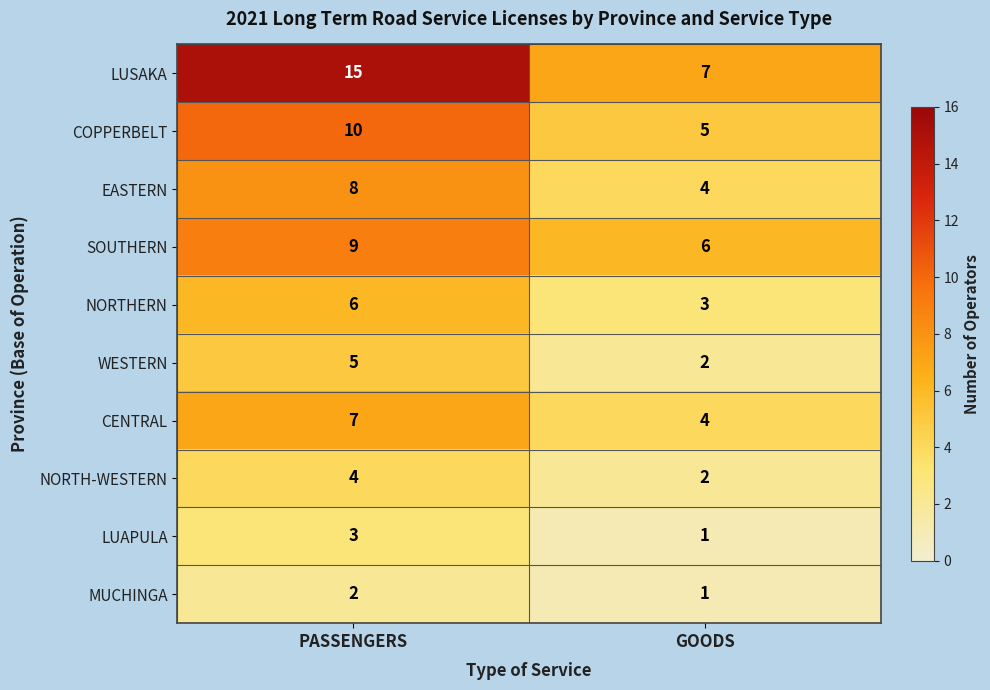

Reading right to left, extract all data points from this chart.

LUSAKA: GOODS=7	PASSENGERS=15
COPPERBELT: GOODS=5	PASSENGERS=10
EASTERN: GOODS=4	PASSENGERS=8
SOUTHERN: GOODS=6	PASSENGERS=9
NORTHERN: GOODS=3	PASSENGERS=6
WESTERN: GOODS=2	PASSENGERS=5
CENTRAL: GOODS=4	PASSENGERS=7
NORTH-WESTERN: GOODS=2	PASSENGERS=4
LUAPULA: GOODS=1	PASSENGERS=3
MUCHINGA: GOODS=1	PASSENGERS=2